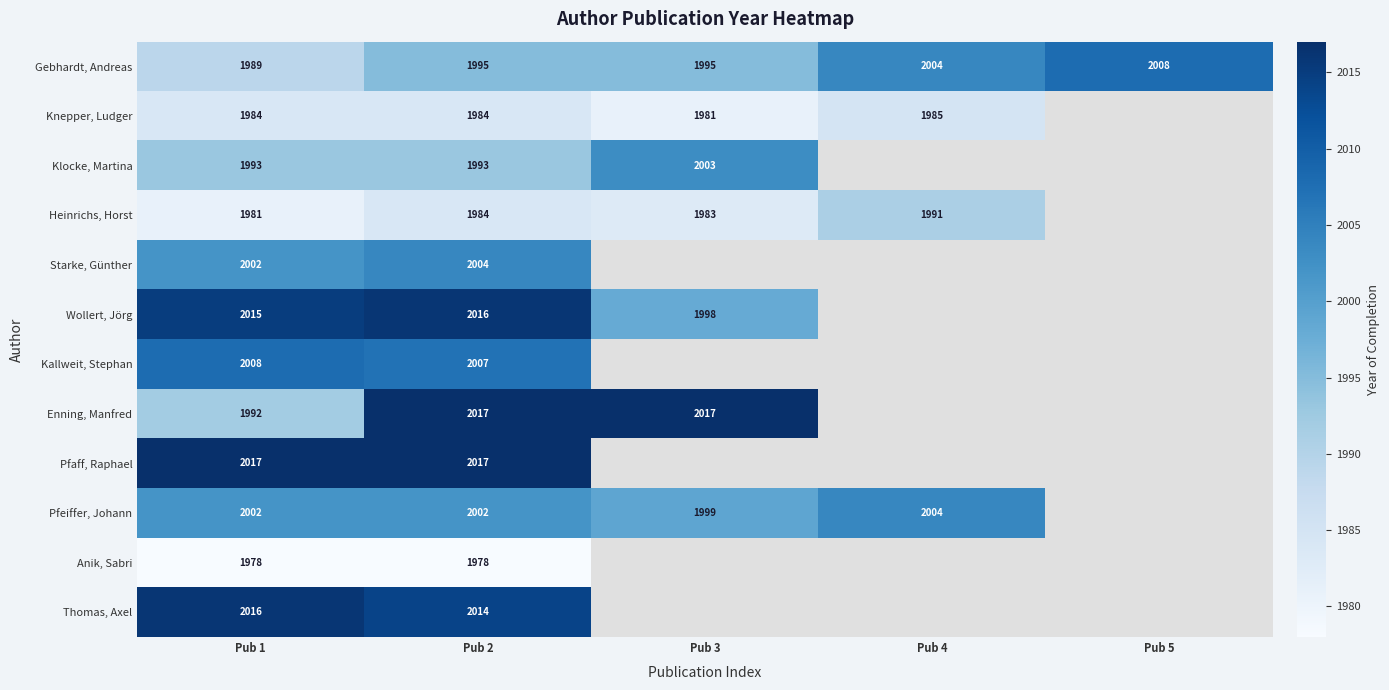

Which label corresponds to the smallest value in the chart?

Pub 1